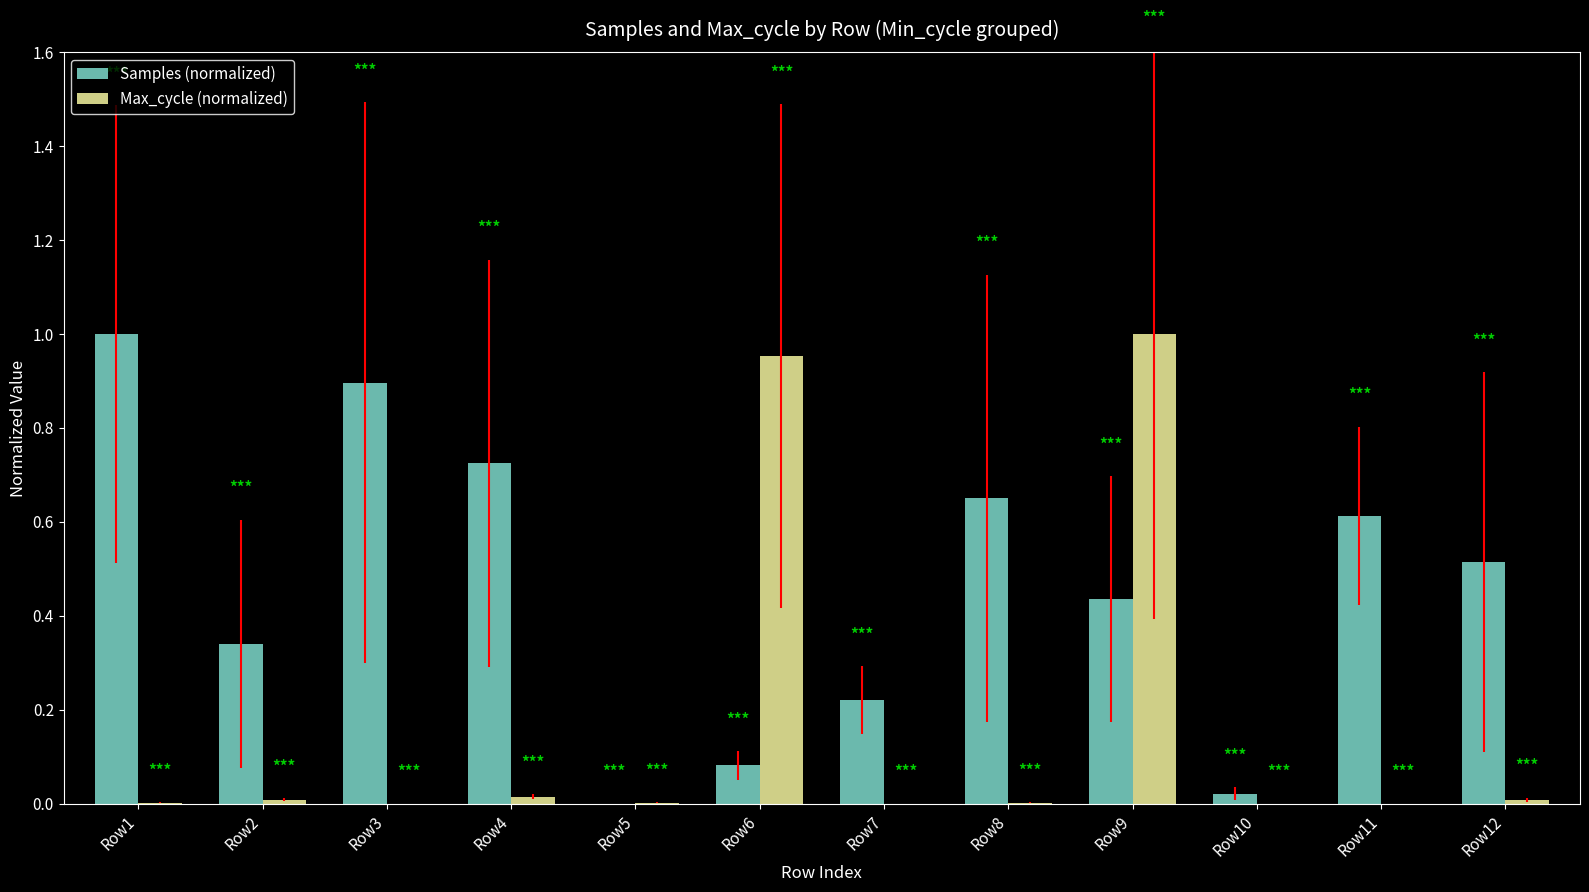

Are the bars horizontal?

No